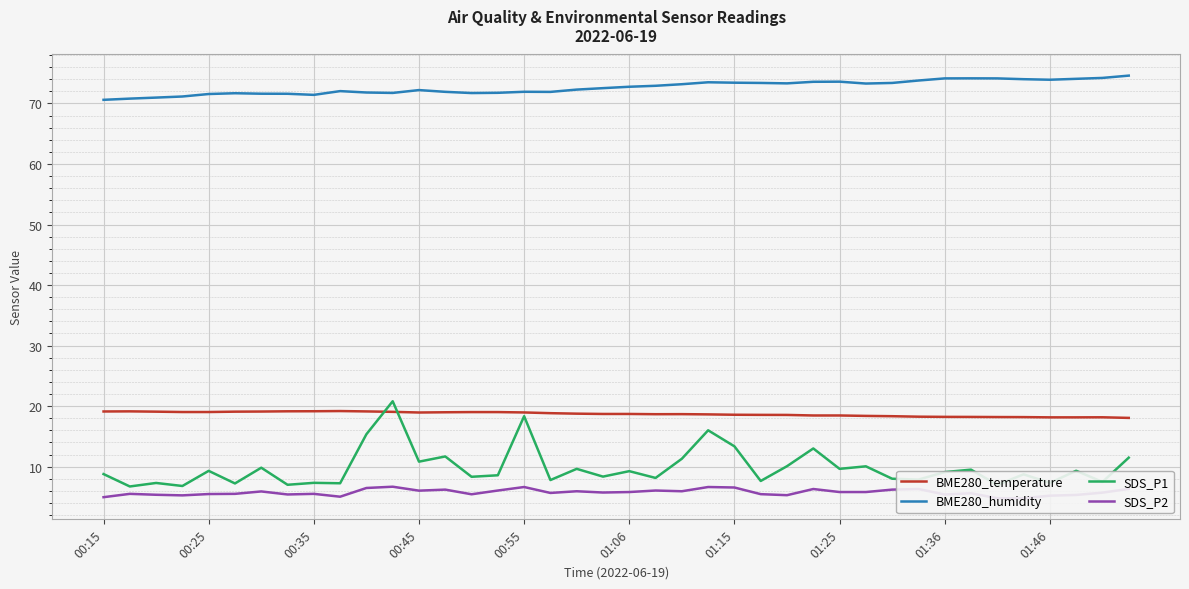

True or false: SDS_P2 and BME280_temperature cross at least once.

False